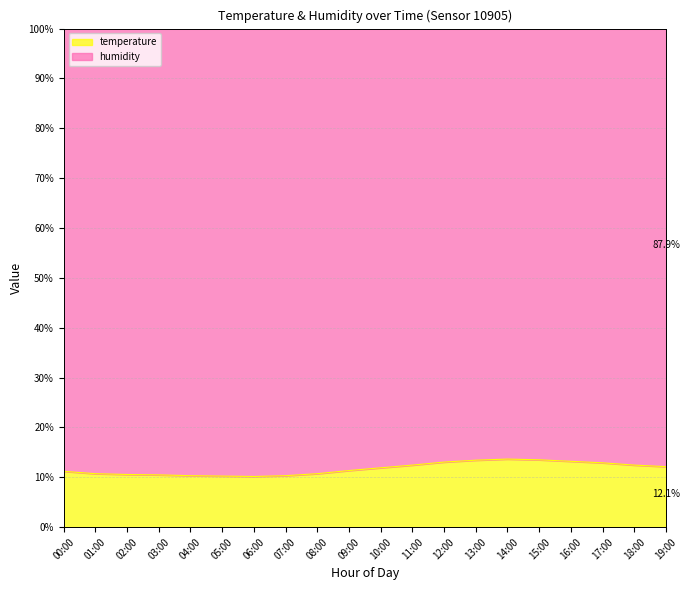

What is the greatest value displayed?

13.7